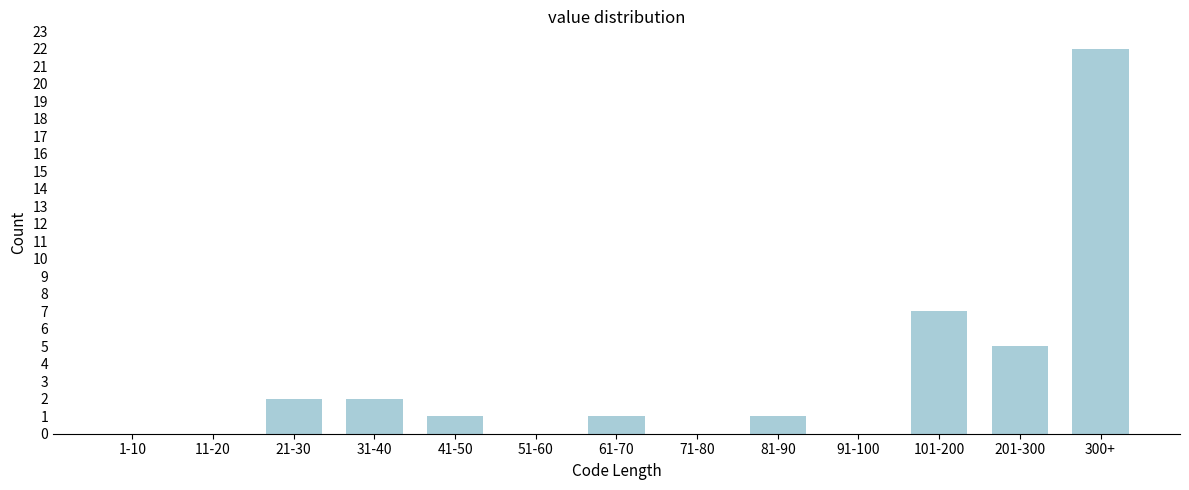

Reading left to right, what are all the values shown in this chart?

1-10=0	11-20=0	21-30=2	31-40=2	41-50=1	51-60=0	61-70=1	71-80=0	81-90=1	91-100=0	101-200=7	201-300=5	300+=22